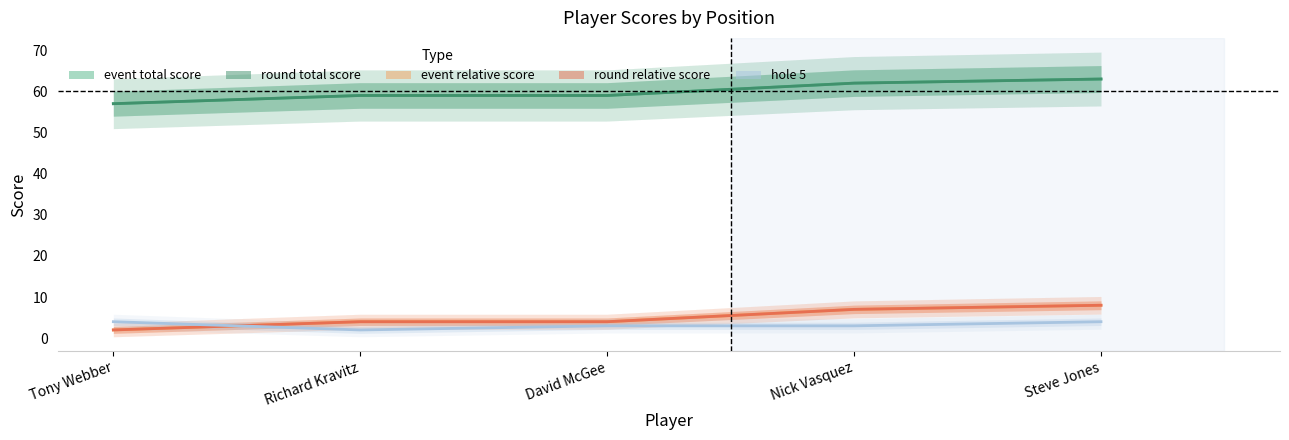

Is it true that round_total_score equals 62 at Nick Vasquez?

True